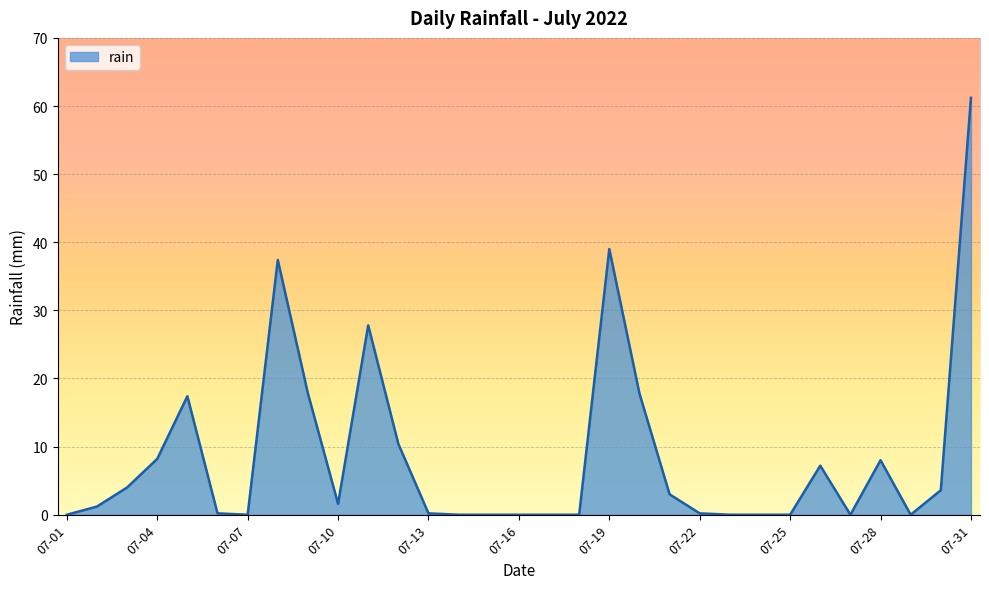

What is the maximum value shown in the chart?

61.2